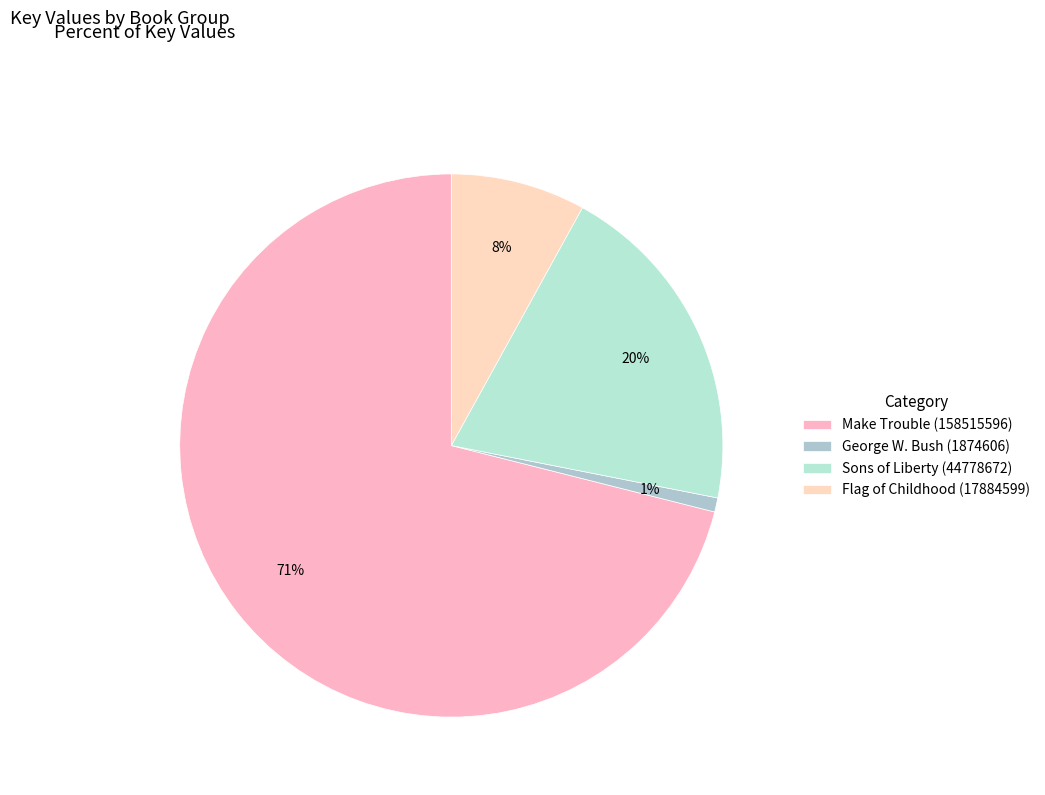

How many slices are in this pie chart?

4